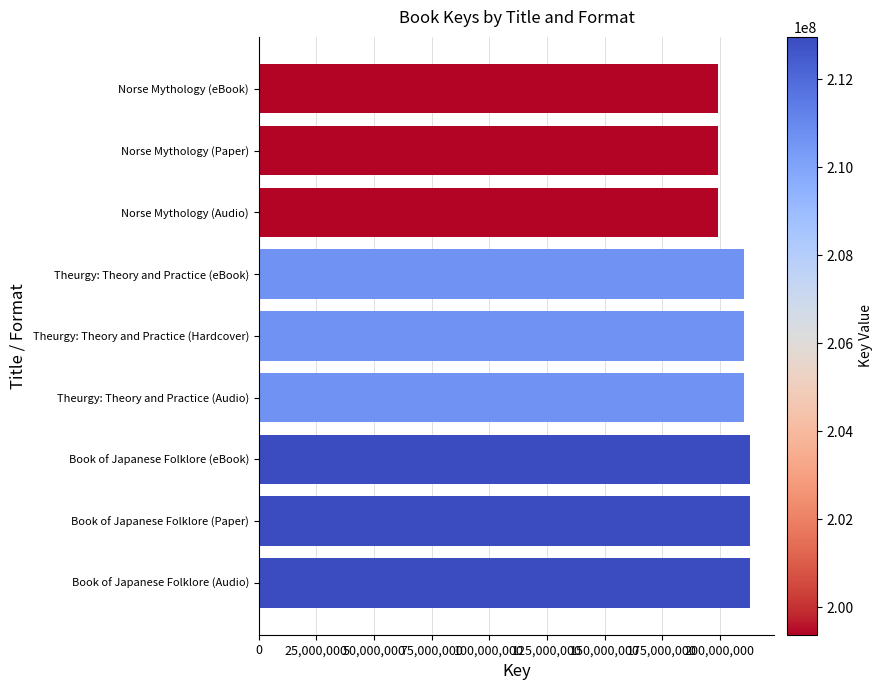

How many data points does each series have?

9